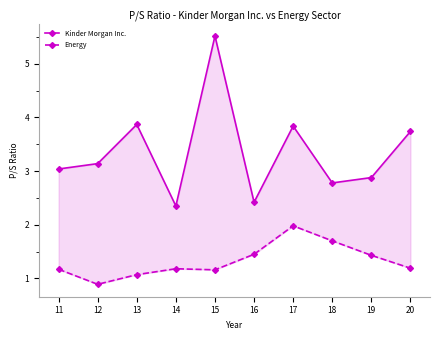

At which category does Kinder Morgan Inc. reach its first local valley?

14